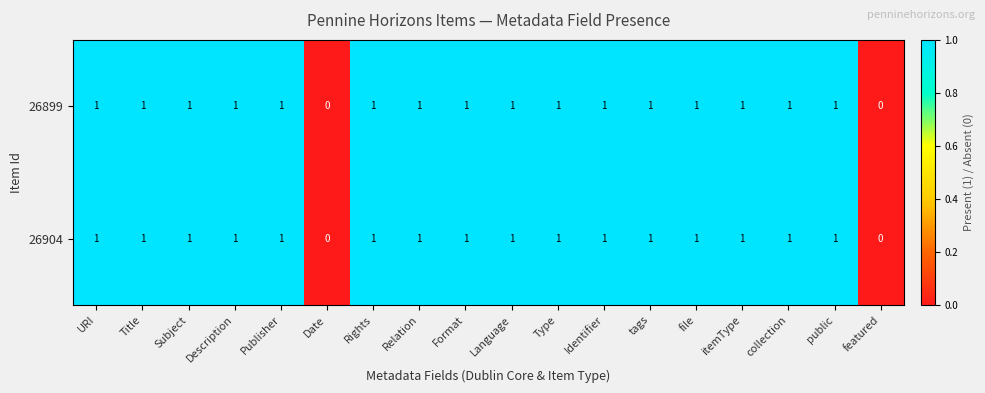

What is the total value across all series at Format?

2